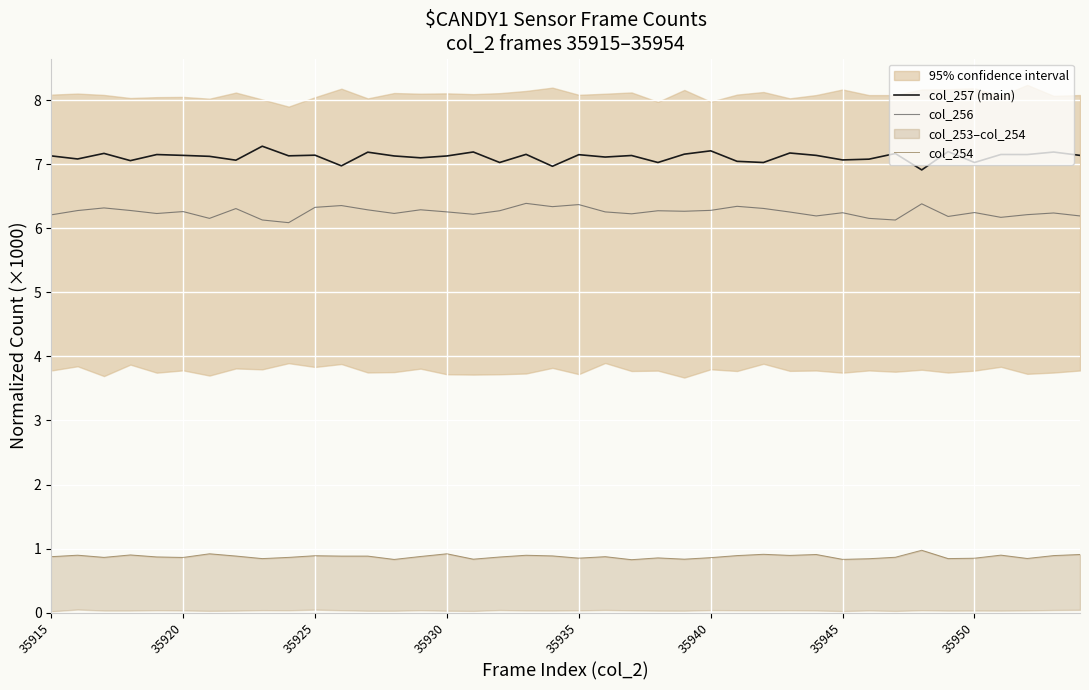

What is the sum of the col_257 (main) values at 9 and 28?

14.3